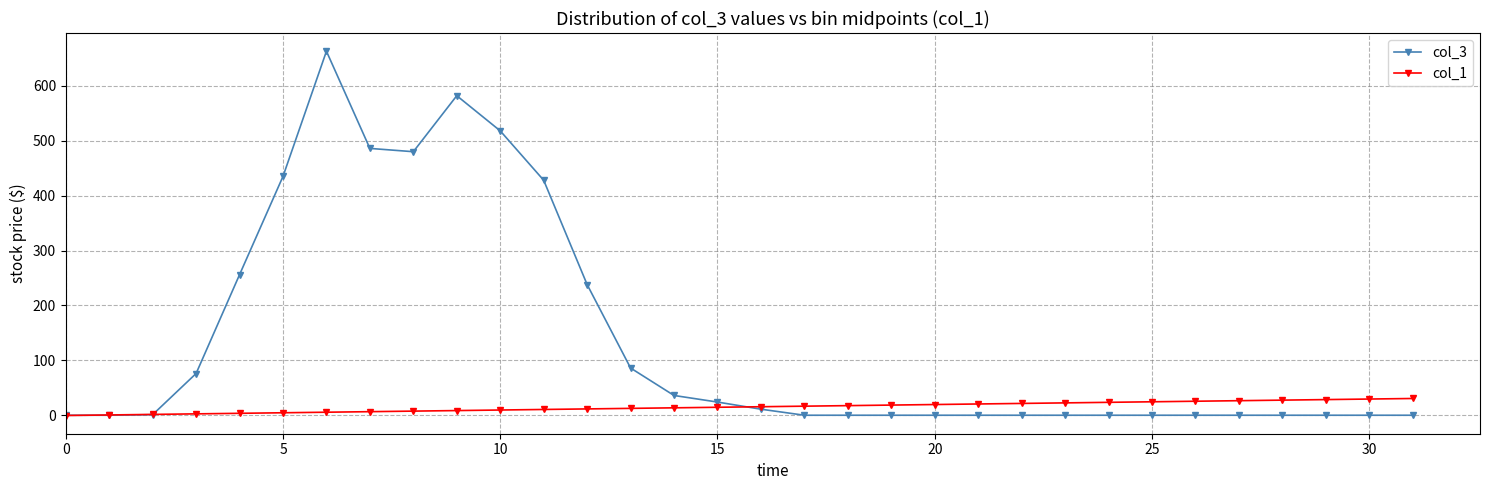

Which series has the largest total across all categories?

col_3